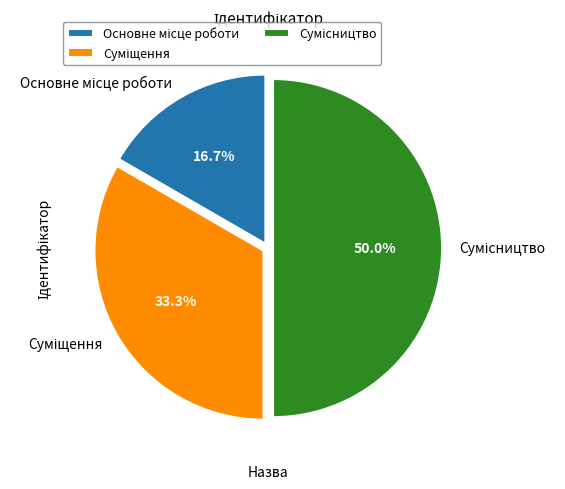

Count the number of slices in the pie.

3